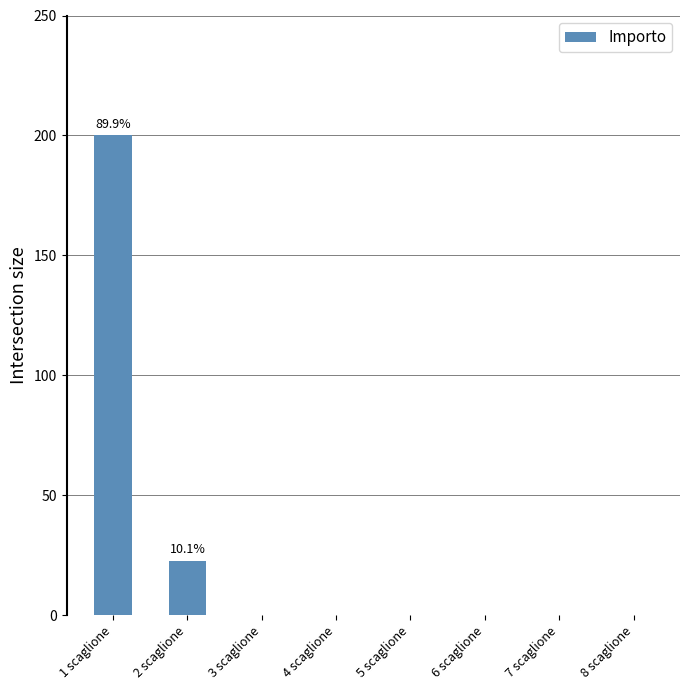

What is the greatest value displayed?

200.0